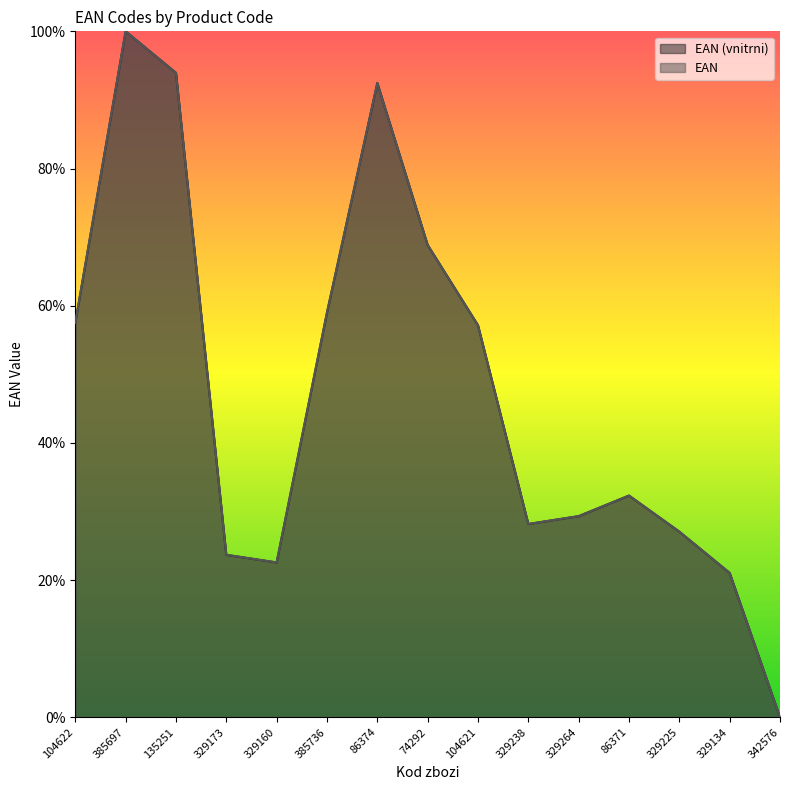

True or false: EAN and EAN (vnitrni) cross at least once.

False